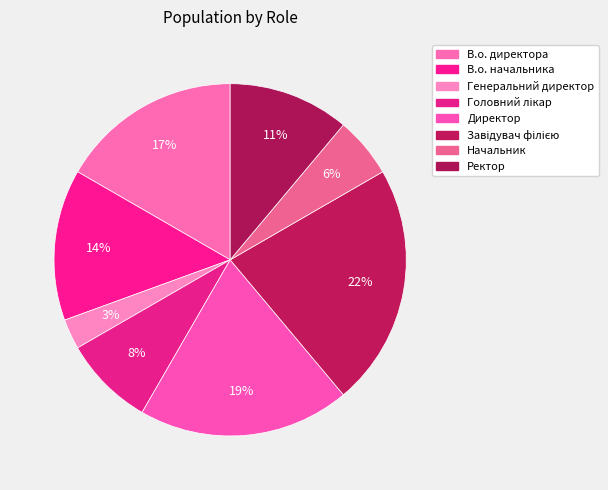

How many segments does this pie chart have?

8